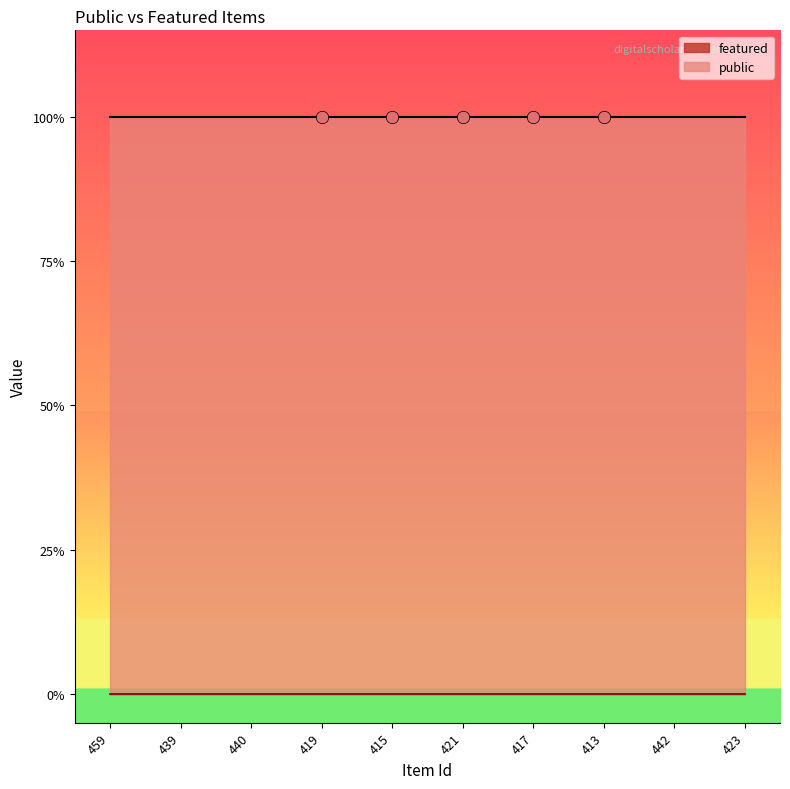

At which category is the sum across all series the highest?

459